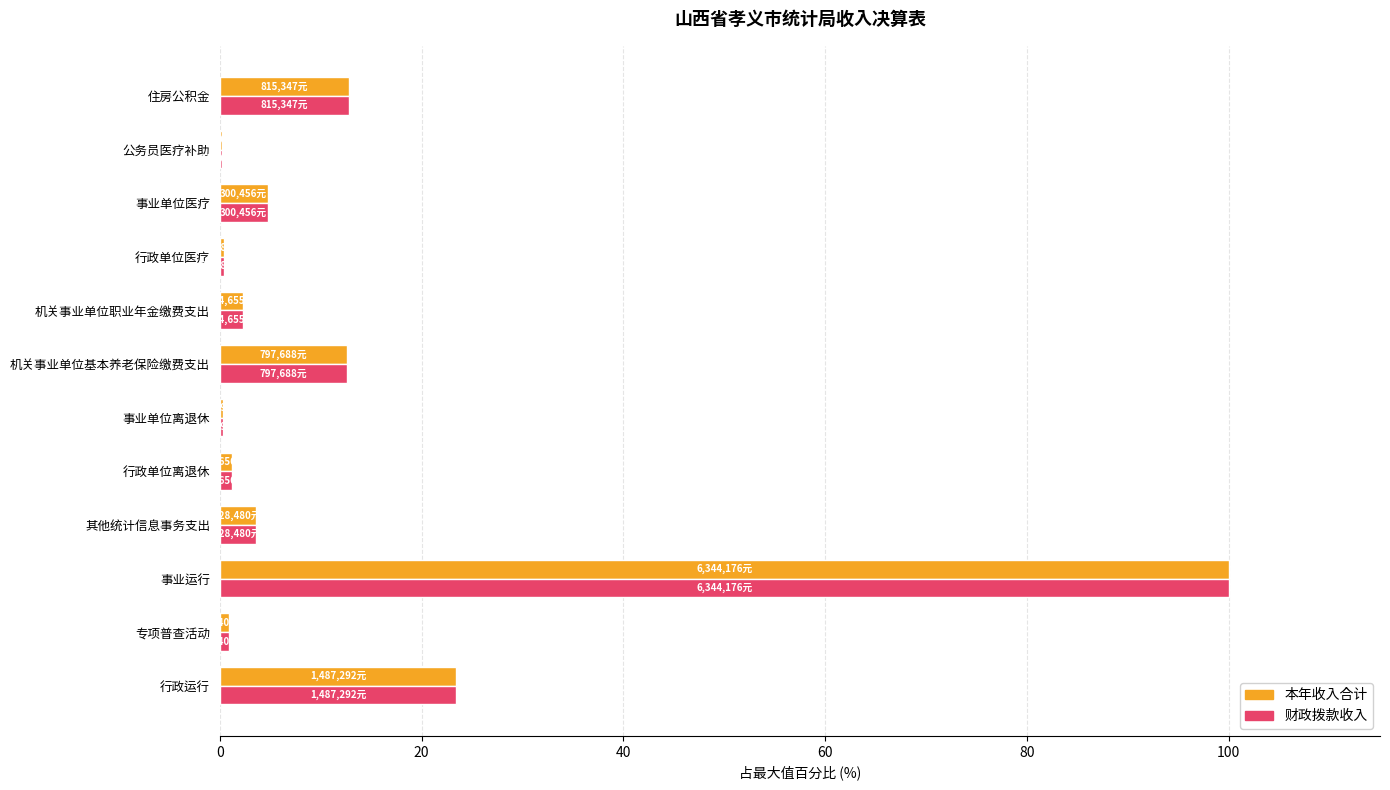

What is the maximum value for 本年收入合计?

100.0